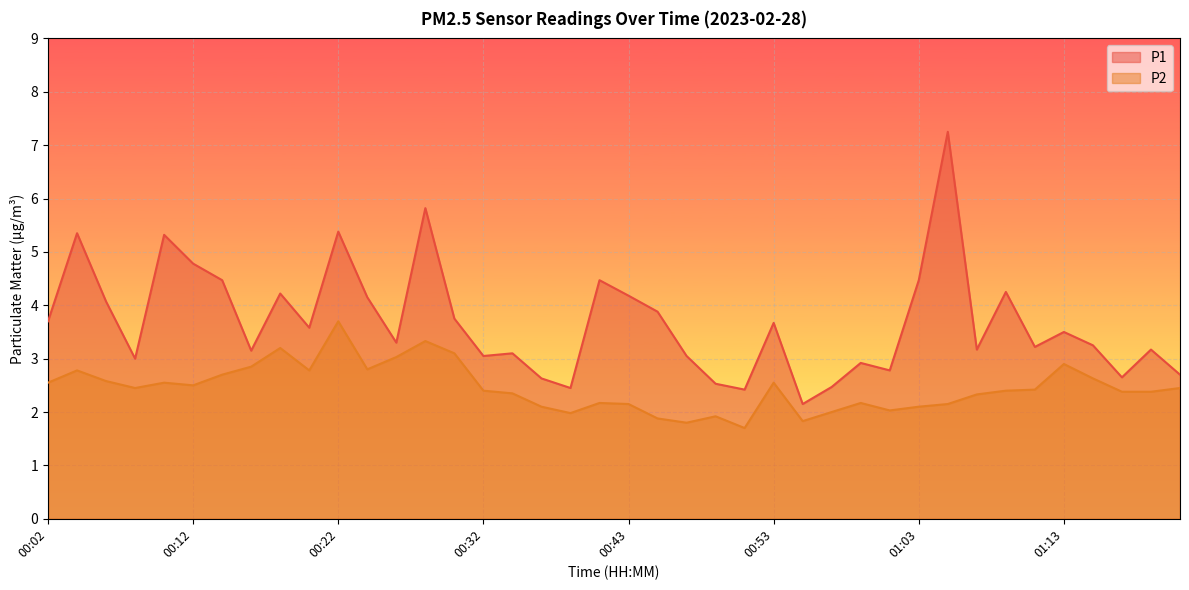

What is the difference between the second highest and minimum values in the P1 series?

3.7